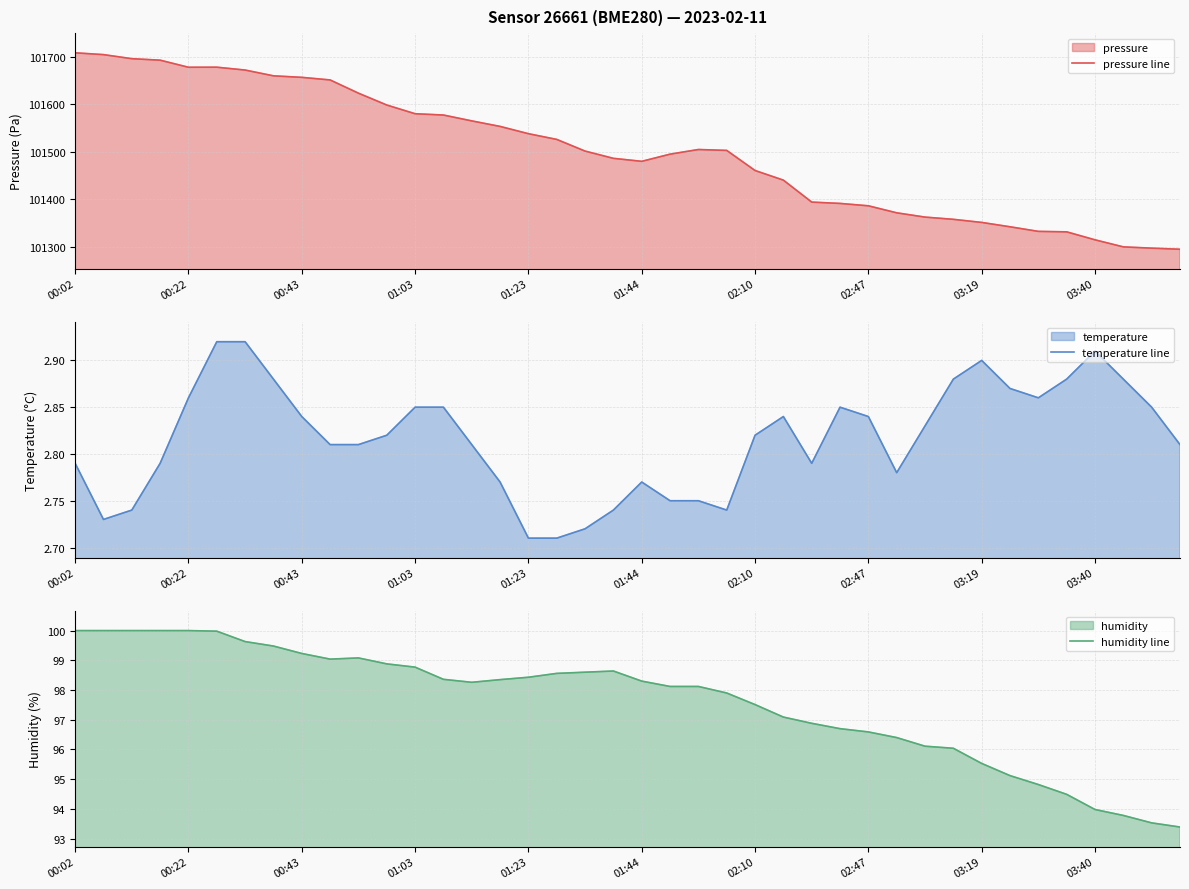

Where is pressure line nearest to the value 101501?

18